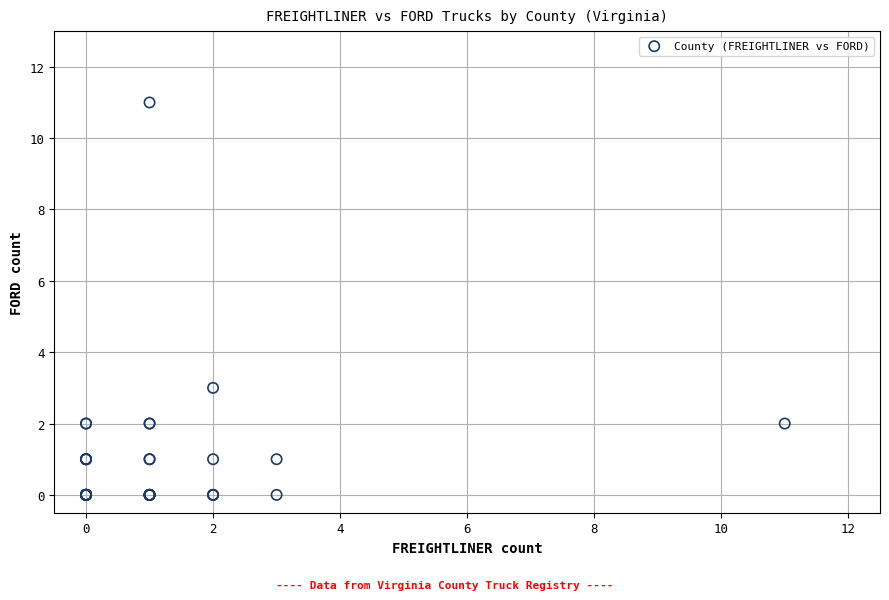

What Y value in the scatter plot is closest to 5?

3